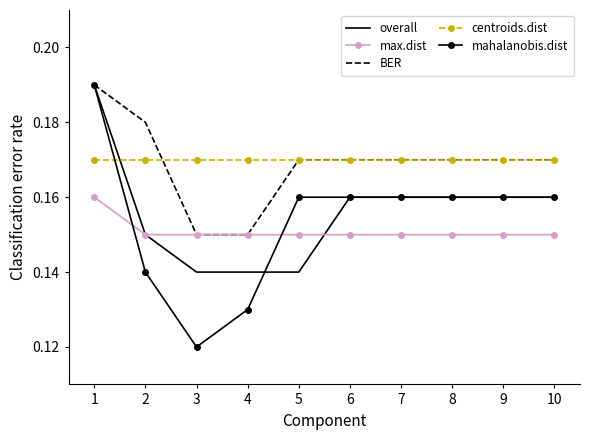

How many intersections are there between mahalanobis.dist and max.dist?

2